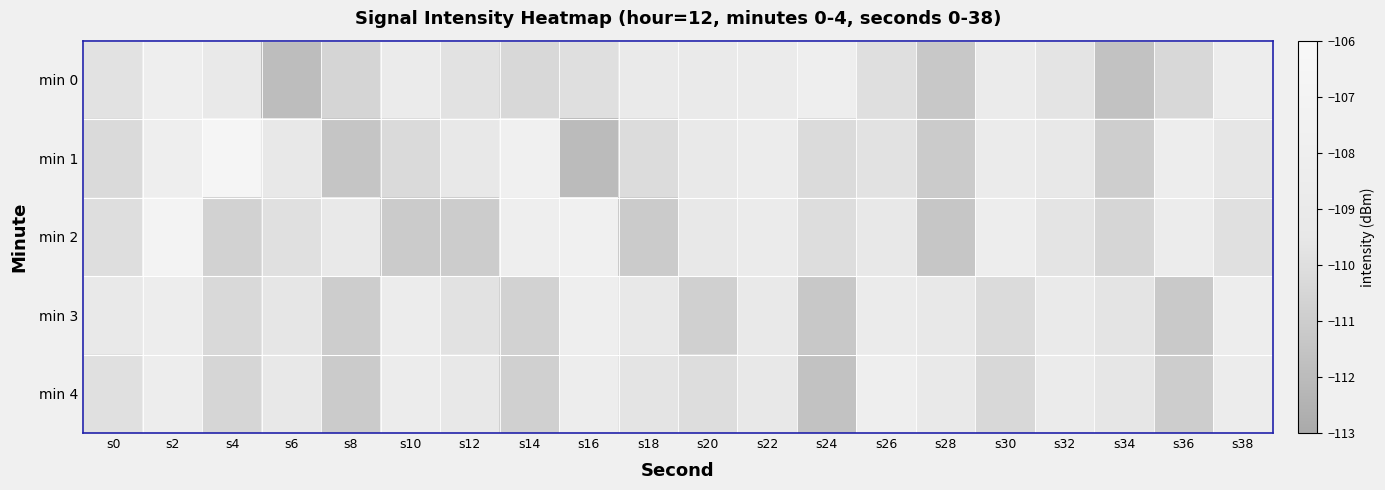

Reading left to right, what are all the values shown in this chart?

min 0: s0=-109.8	s2=-108.2	s4=-109.2	s6=-111.9	s8=-110.6	s10=-108.8	s12=-109.8	s14=-110.4	s16=-109.9	s18=-109.0	s20=-108.9	s22=-108.8	s24=-108.1	s26=-110.0	s28=-111.3	s30=-108.8	s32=-109.7	s34=-111.6	s36=-110.4	s38=-108.4
min 1: s0=-110.3	s2=-108.1	s4=-106.6	s6=-109.4	s8=-111.4	s10=-110.3	s12=-109.3	s14=-107.7	s16=-112.0	s18=-110.2	s20=-109.1	s22=-108.5	s24=-110.2	s26=-109.8	s28=-111.1	s30=-108.7	s32=-109.4	s34=-110.9	s36=-108.3	s38=-109.6
min 2: s0=-110.1	s2=-107.1	s4=-110.7	s6=-109.9	s8=-109.3	s10=-111.1	s12=-111.1	s14=-108.2	s16=-107.6	s18=-111.1	s20=-109.5	s22=-108.8	s24=-110.1	s26=-109.3	s28=-111.4	s30=-108.2	s32=-109.7	s34=-110.5	s36=-108.6	s38=-109.9
min 3: s0=-109.2	s2=-108.4	s4=-110.3	s6=-109.6	s8=-111.0	s10=-108.5	s12=-109.8	s14=-110.7	s16=-108.1	s18=-109.4	s20=-110.8	s22=-109.1	s24=-111.3	s26=-108.7	s28=-109.5	s30=-110.2	s32=-108.9	s34=-109.7	s36=-111.2	s38=-108.3
min 4: s0=-109.9	s2=-108.2	s4=-110.5	s6=-109.3	s8=-111.1	s10=-108.6	s12=-109.4	s14=-110.8	s16=-108.4	s18=-109.7	s20=-110.1	s22=-109.5	s24=-111.6	s26=-108.1	s28=-109.2	s30=-110.4	s32=-108.8	s34=-109.6	s36=-111.0	s38=-108.5